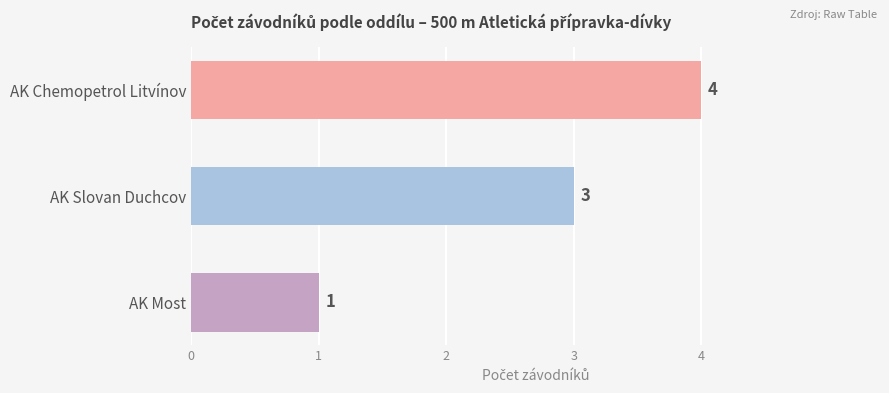

What is the label of the 3rd bar from the top?

AK Most